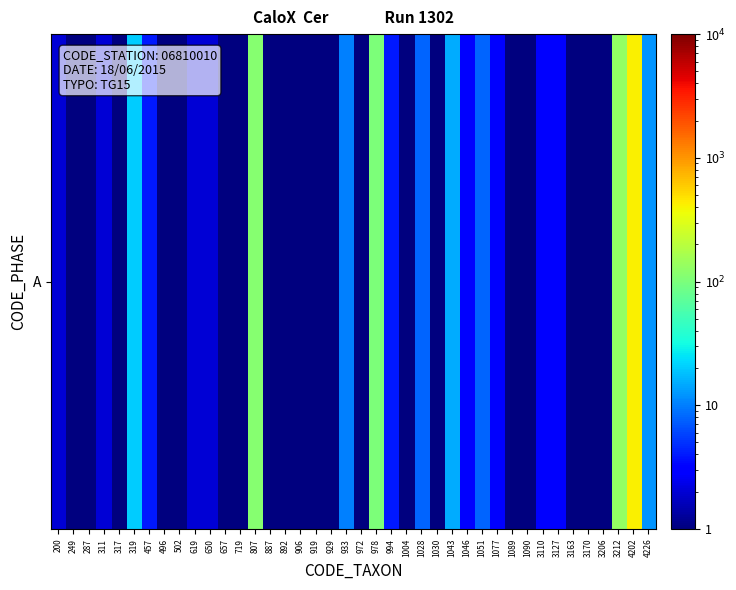

How many data points does each series have?

40